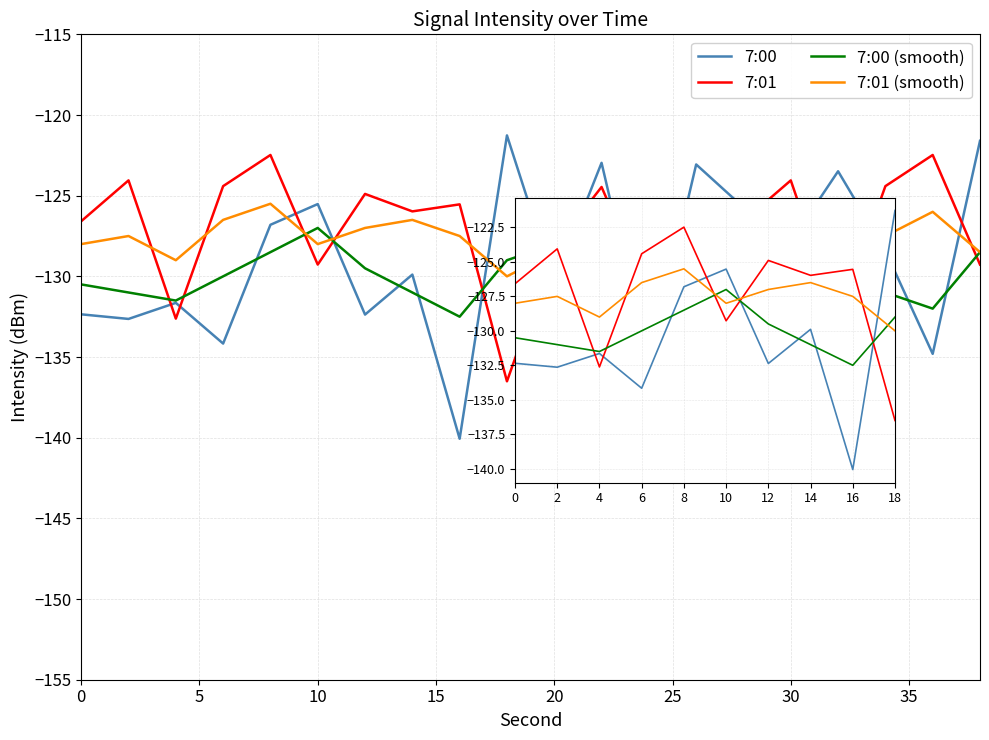

Count the number of categories in the chart.

10